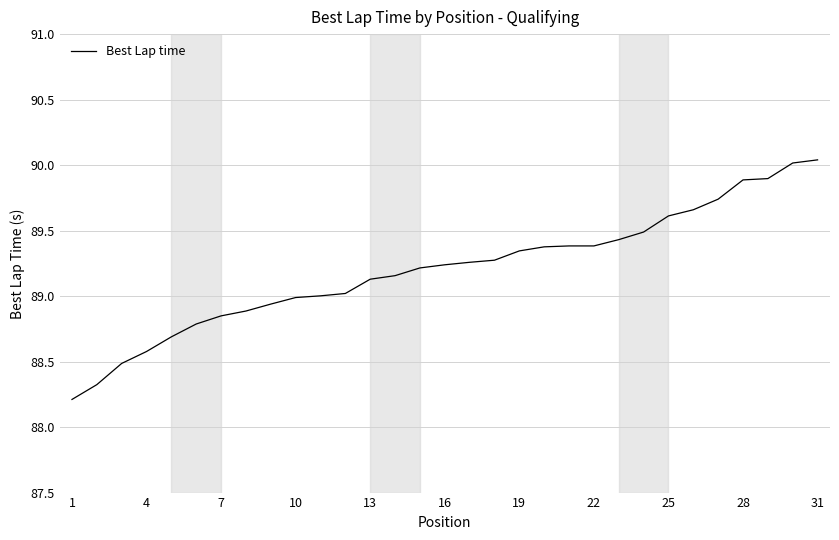

What is the smallest value displayed?

88.2